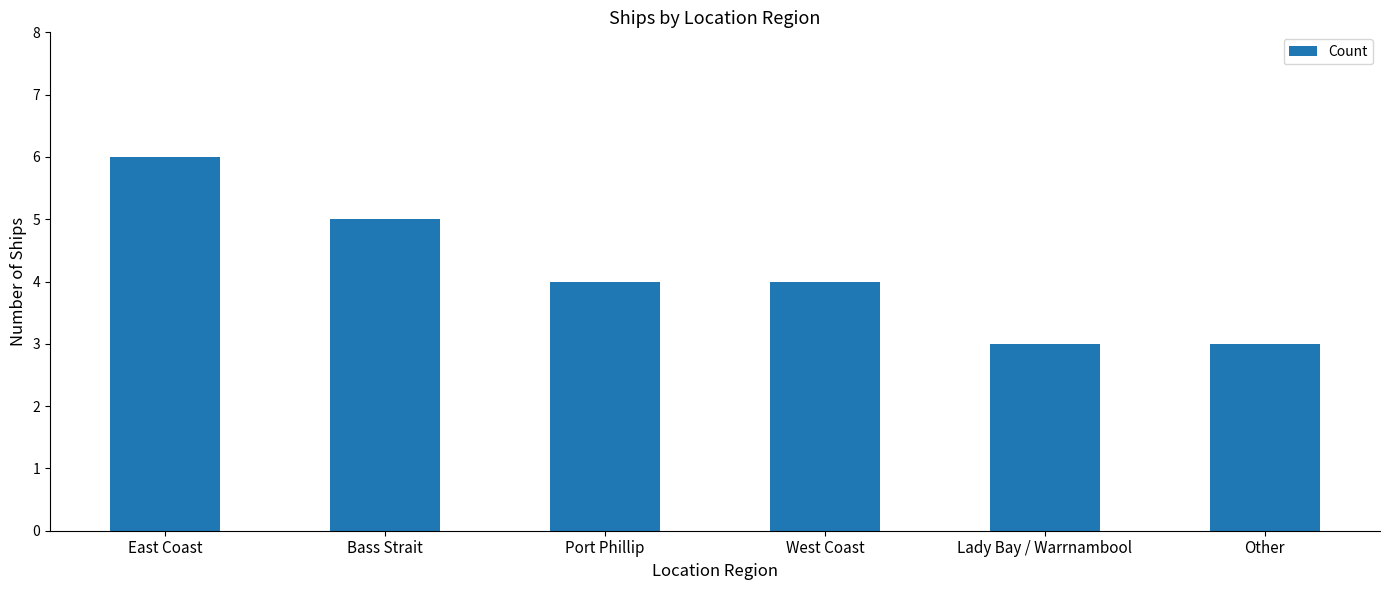

Between Bass Strait and Port Phillip, which is larger?

Bass Strait